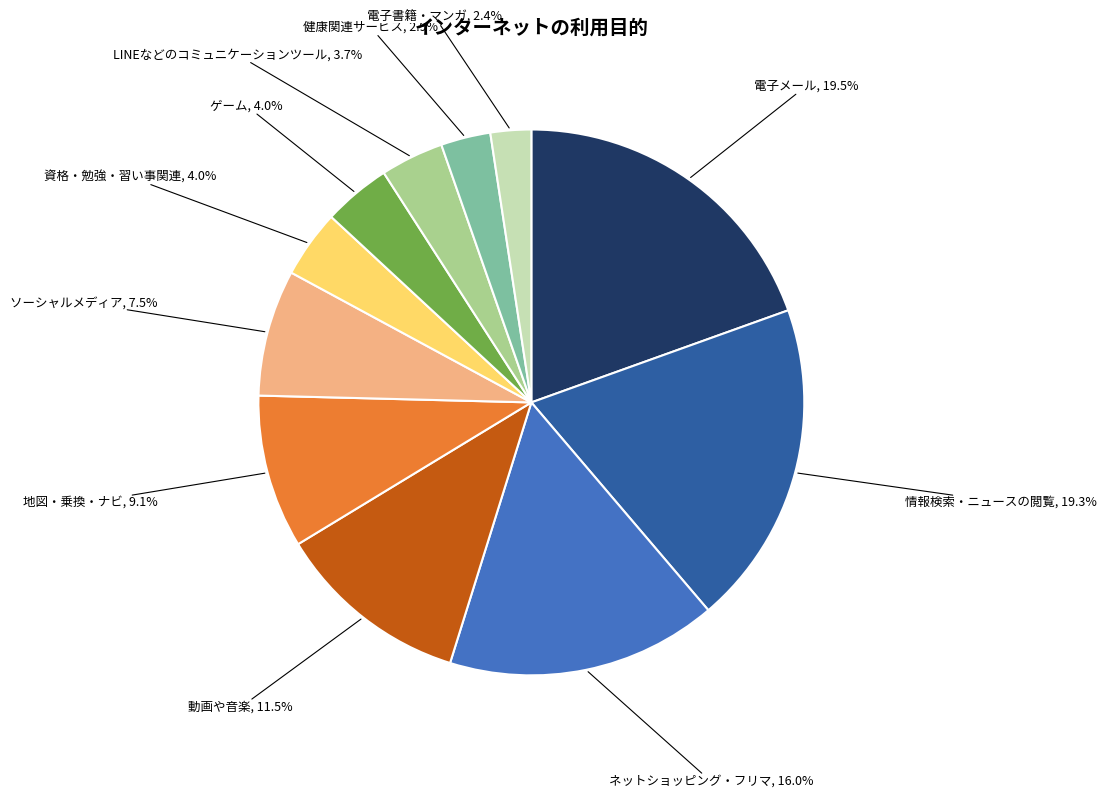

What is the smallest slice in the pie chart?

電子書籍・マンガ